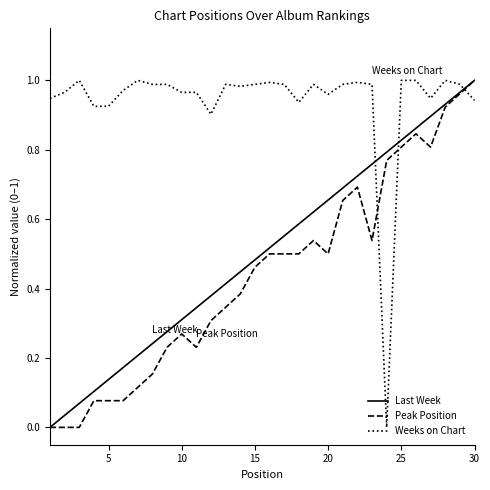

How many times do Weeks on Chart and Last Week cross each other?

3